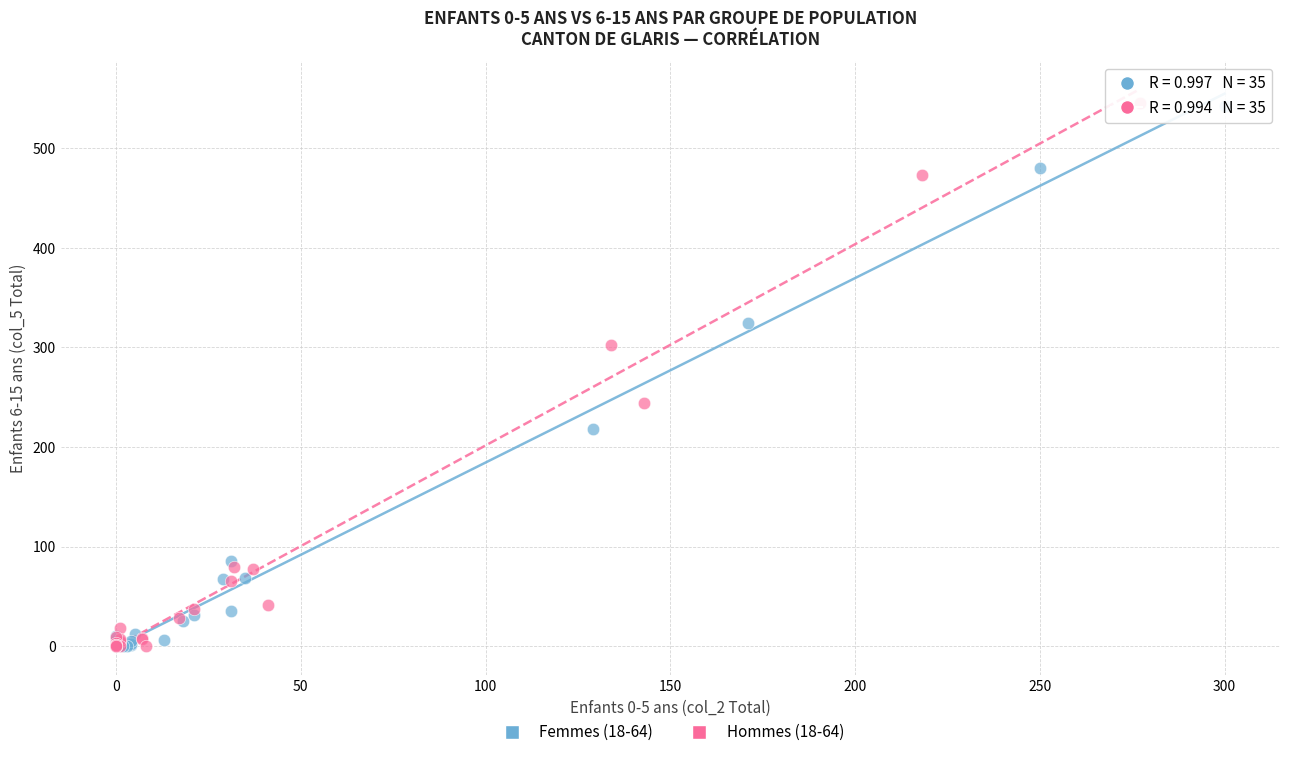

Which series has the largest Y range (max minus min)?

Hommes (18-64)